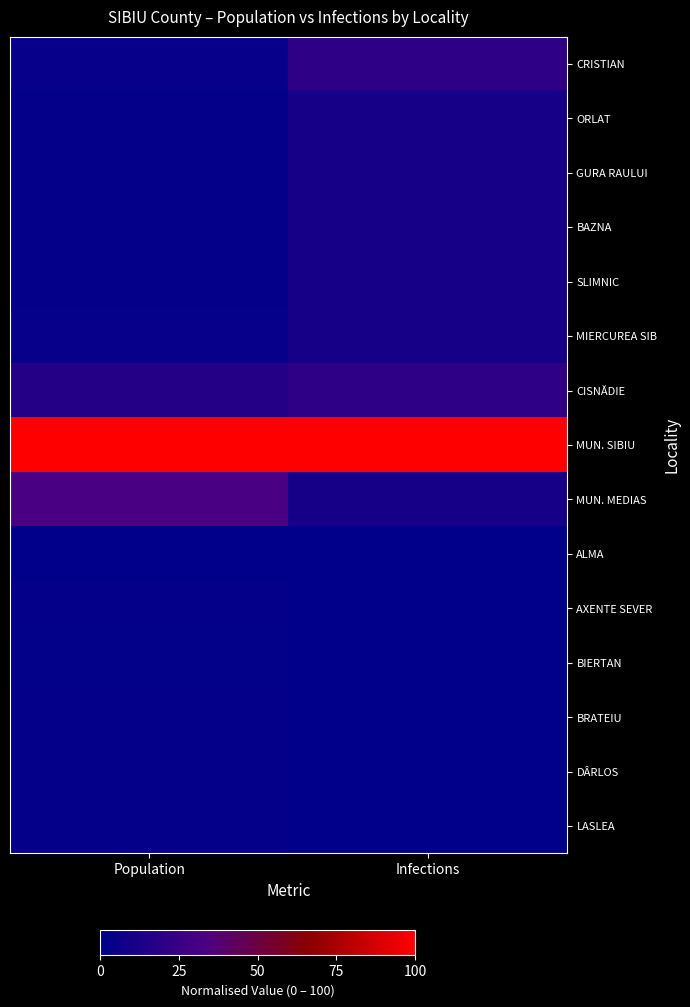

What is the total value across all series at Population?

176.2